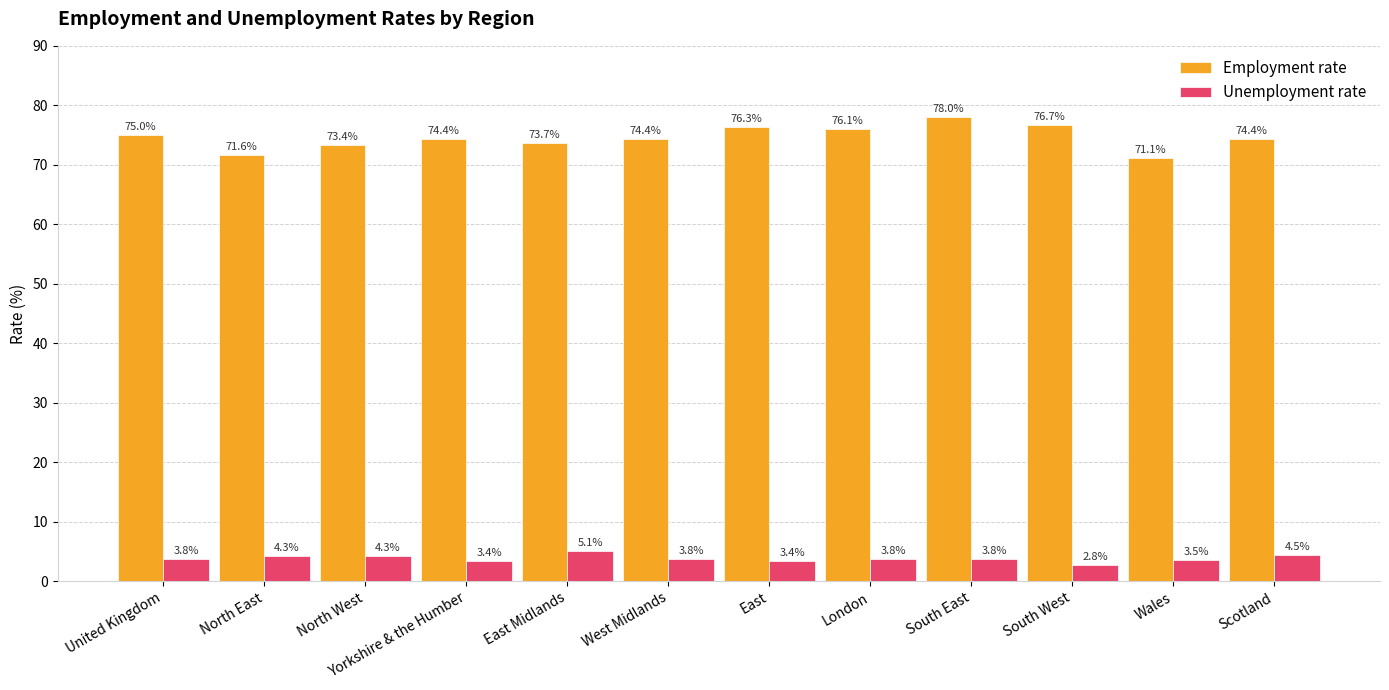

Read the Unemployment rate value at United Kingdom.

3.8